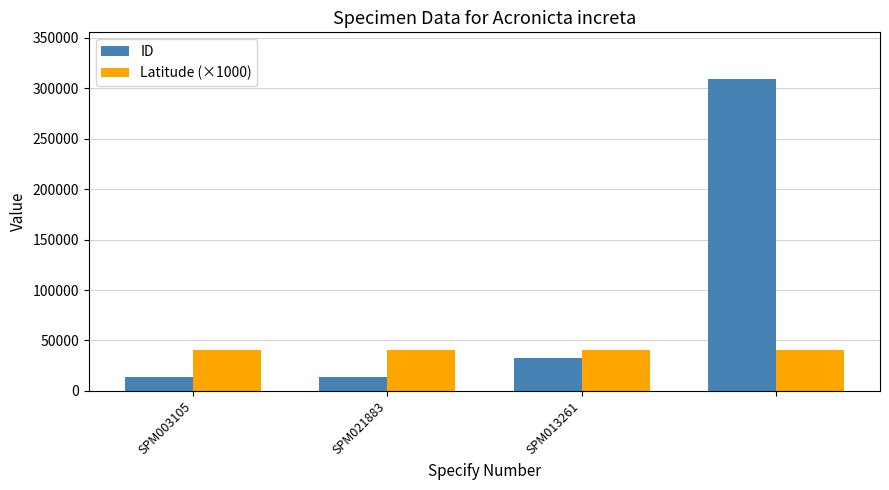

Which series has the widest spread of values?

ID